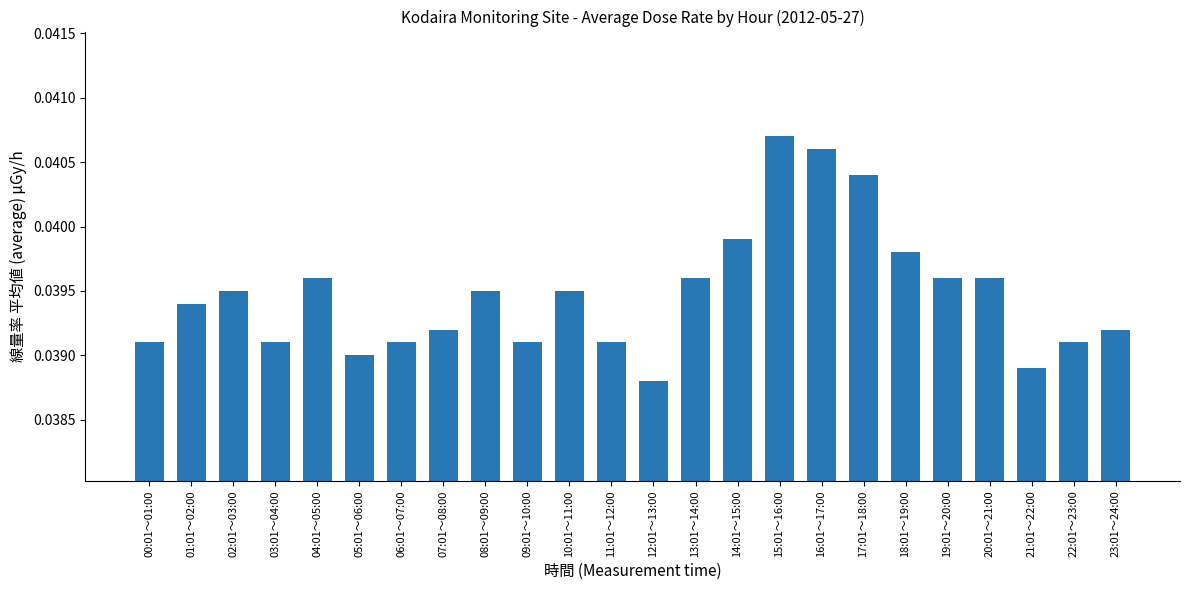

Which has a higher value, 03:01～04:00 or 15:01～16:00?

15:01～16:00